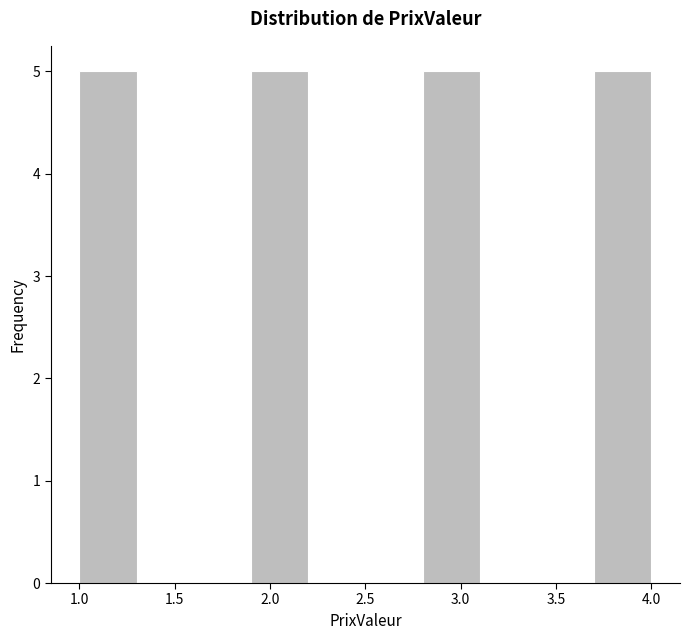

How tall is the bar that spans 1.0 to 1.3 on the x-axis? The values are not printed on the chart, so give them approximately, as read against the axis.

5